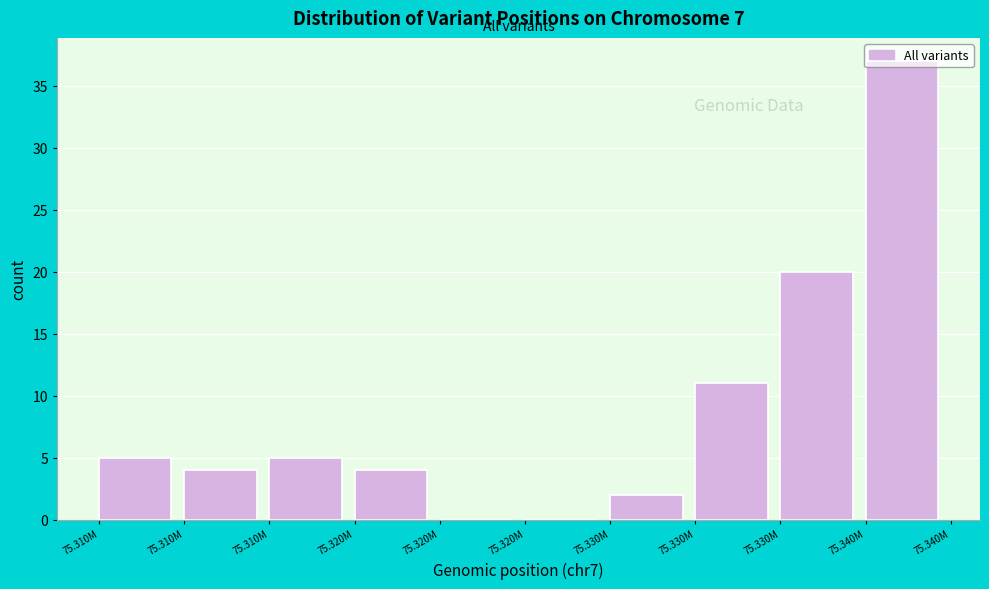

Are the bars horizontal?

No